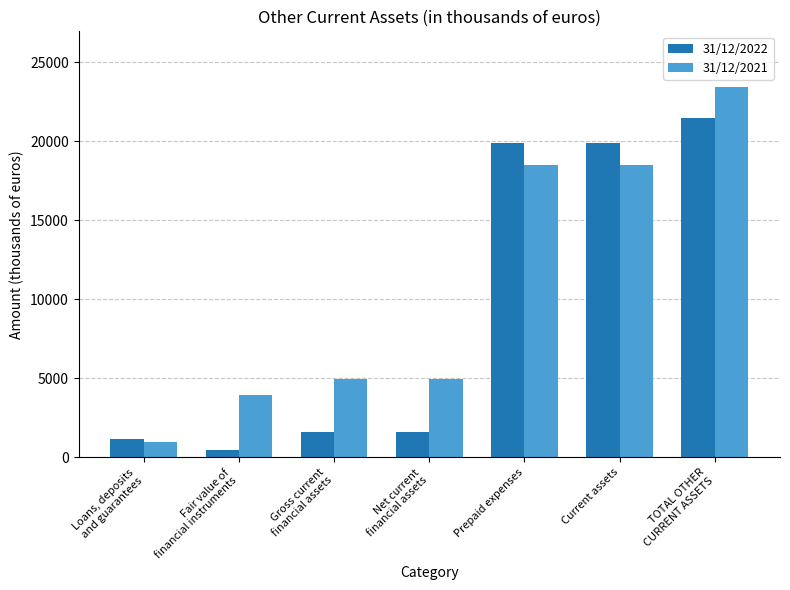

Which series has the widest spread of values?

31/12/2021